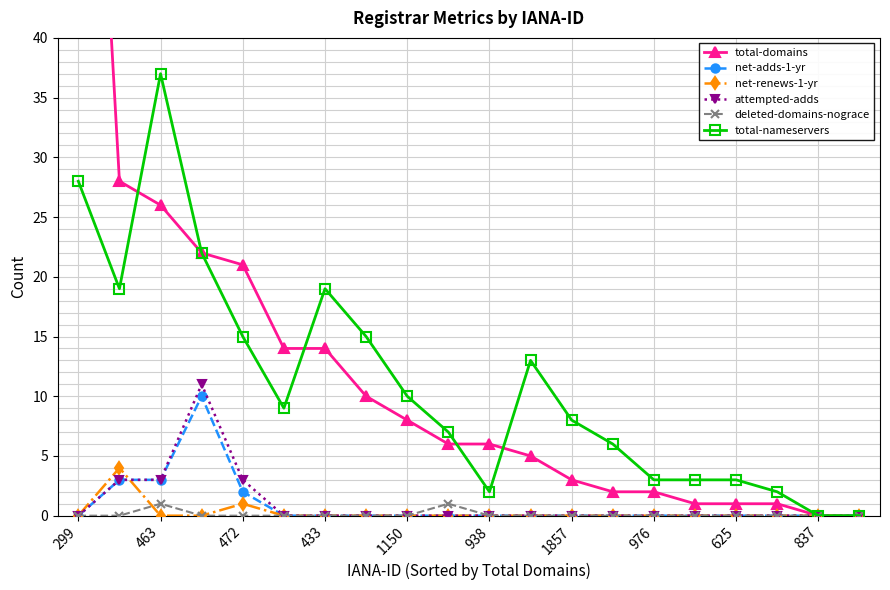

Is it true that net-renews-1-yr equals -2 at 938?

False